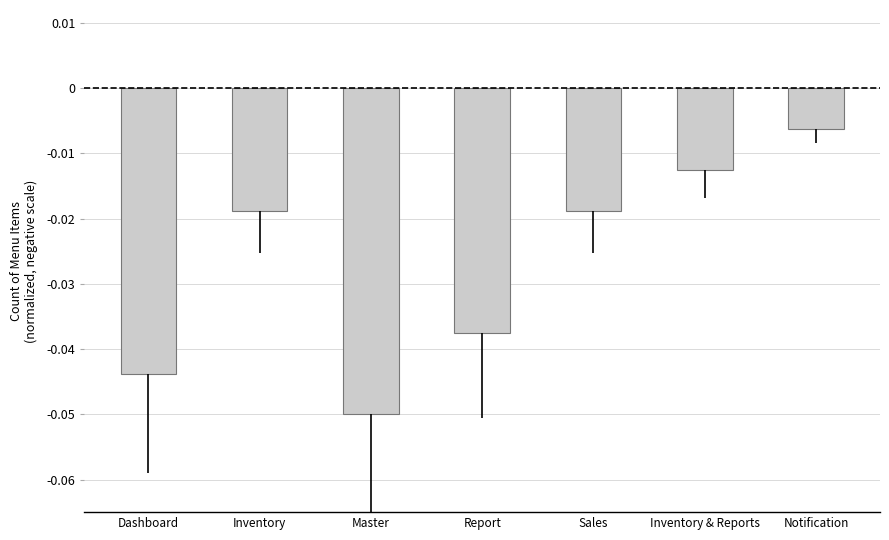

What position from the left is Report?

4